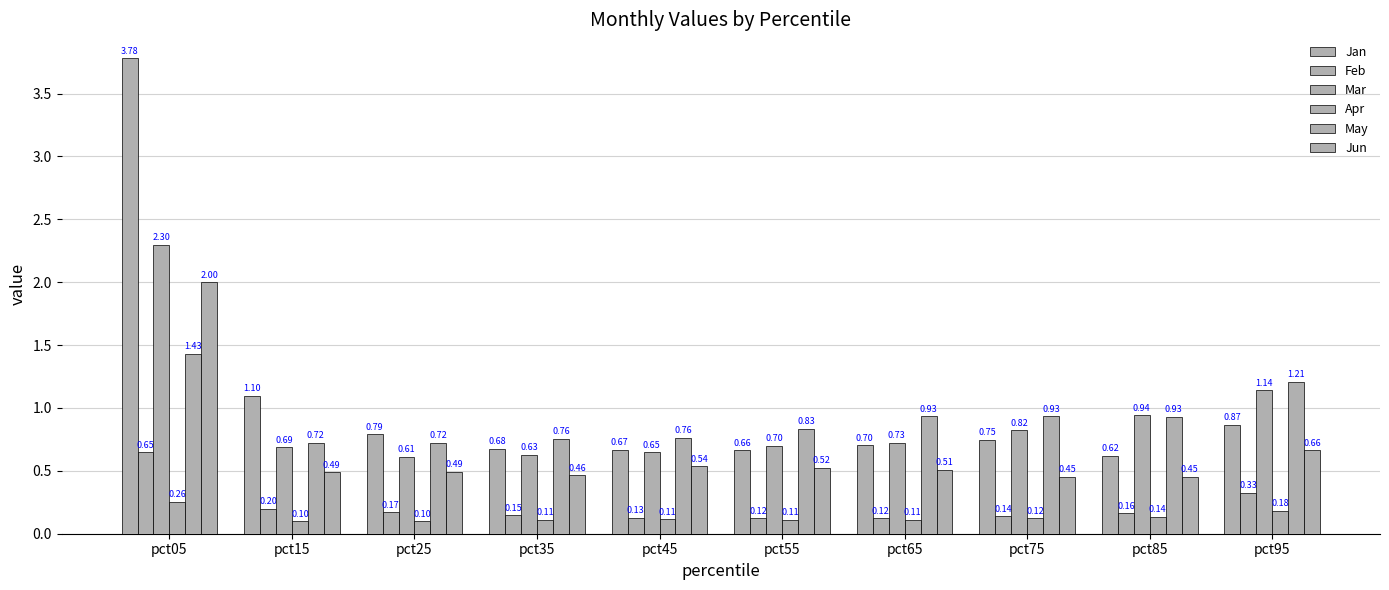

Reading right to left, list all the values displayed in this chart.

Jan: pct95=0.9	pct85=0.6	pct75=0.7	pct65=0.7	pct55=0.7	pct45=0.7	pct35=0.7	pct25=0.8	pct15=1.1	pct05=3.8
Feb: pct95=0.3	pct85=0.2	pct75=0.1	pct65=0.1	pct55=0.1	pct45=0.1	pct35=0.1	pct25=0.2	pct15=0.2	pct05=0.6
Mar: pct95=1.1	pct85=0.9	pct75=0.8	pct65=0.7	pct55=0.7	pct45=0.6	pct35=0.6	pct25=0.6	pct15=0.7	pct05=2.3
Apr: pct95=0.2	pct85=0.1	pct75=0.1	pct65=0.1	pct55=0.1	pct45=0.1	pct35=0.1	pct25=0.1	pct15=0.1	pct05=0.3
May: pct95=1.2	pct85=0.9	pct75=0.9	pct65=0.9	pct55=0.8	pct45=0.8	pct35=0.8	pct25=0.7	pct15=0.7	pct05=1.4
Jun: pct95=0.7	pct85=0.5	pct75=0.5	pct65=0.5	pct55=0.5	pct45=0.5	pct35=0.5	pct25=0.5	pct15=0.5	pct05=2.0